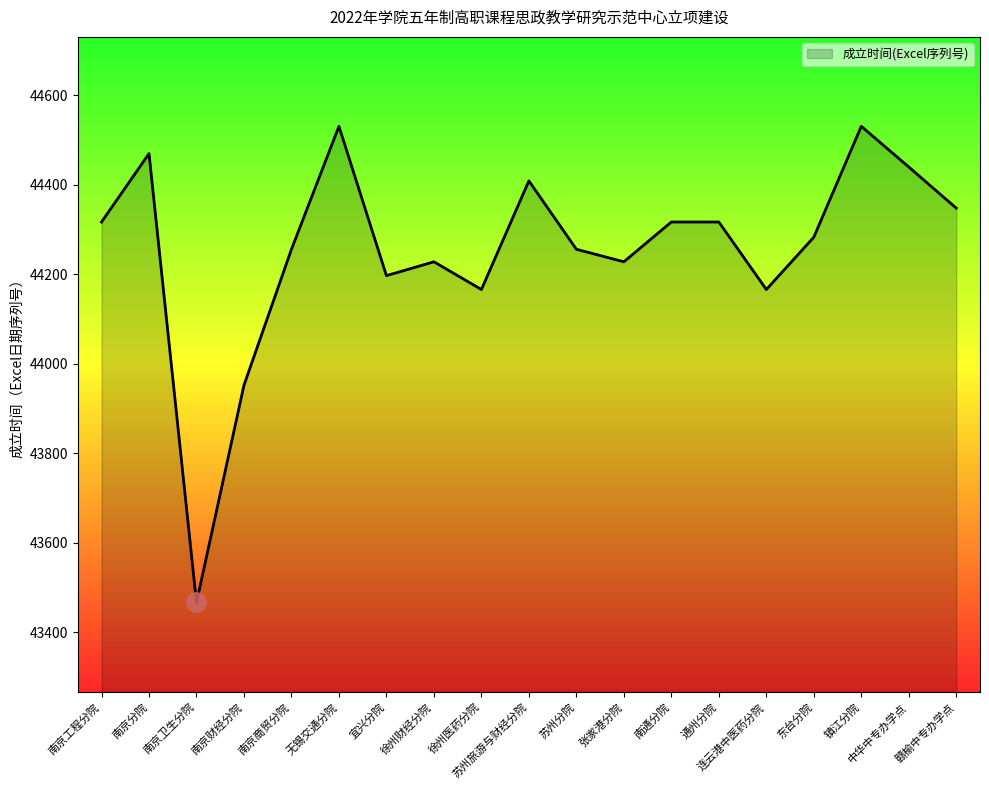

How many lines are shown in the chart?

1